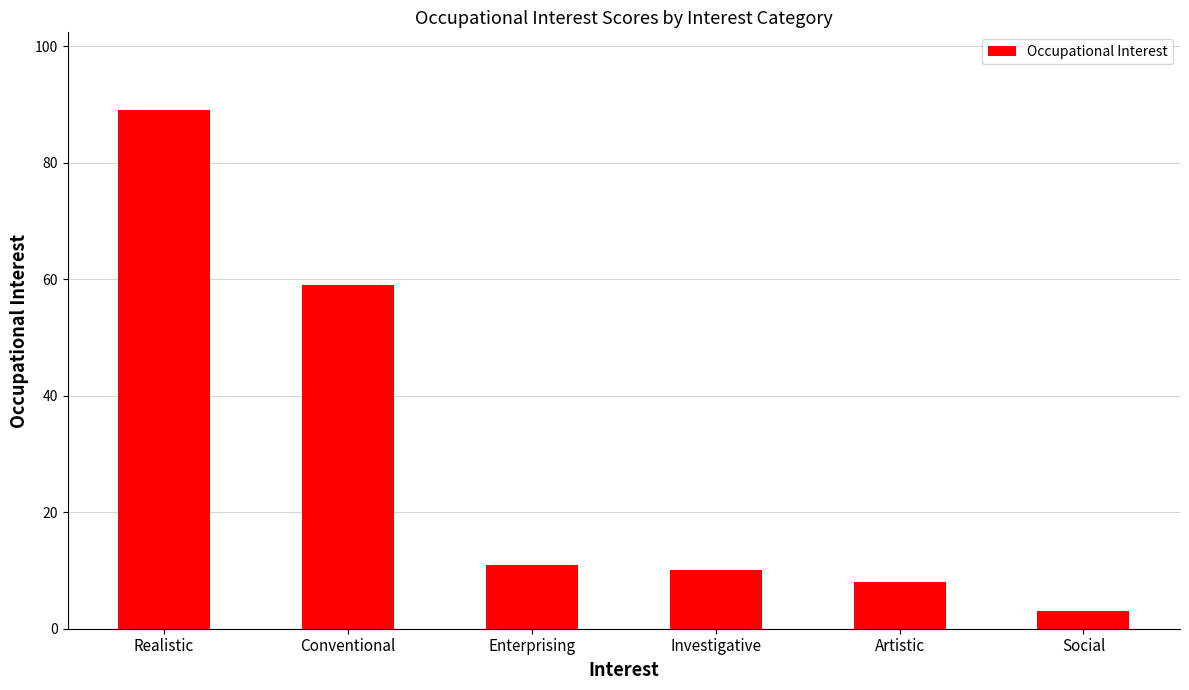

Reading right to left, transcribe all the data shown in this chart.

Social=3	Artistic=8	Investigative=10	Enterprising=11	Conventional=59	Realistic=89